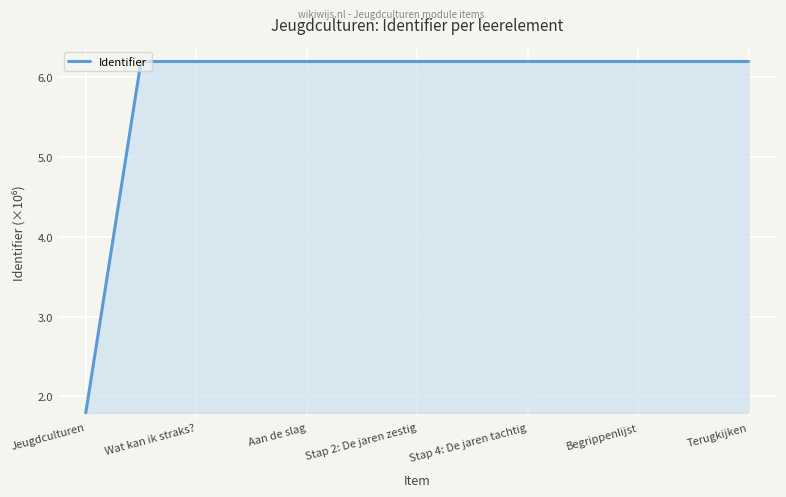

What is the greatest value displayed?

6.2